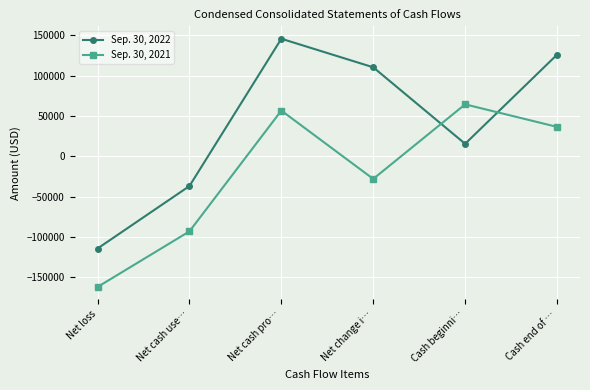

True or false: Sep. 30, 2021 has more than 0 interior local peaks.

True